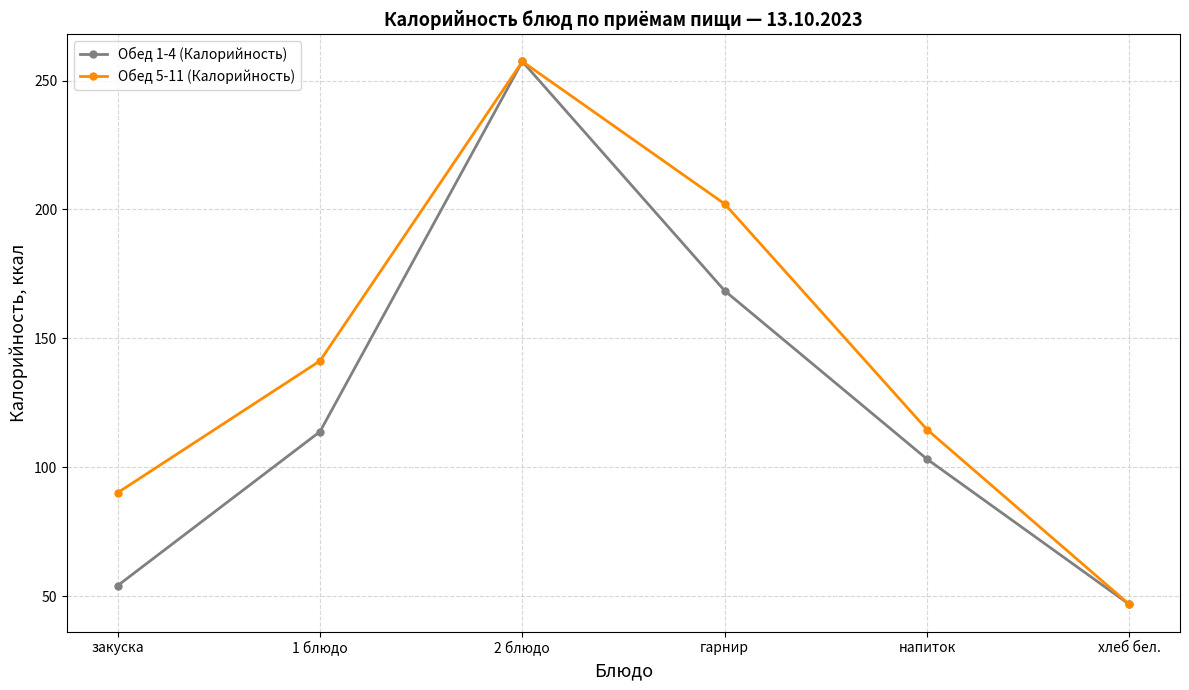

What is the total value across all series at закуска?

144.2